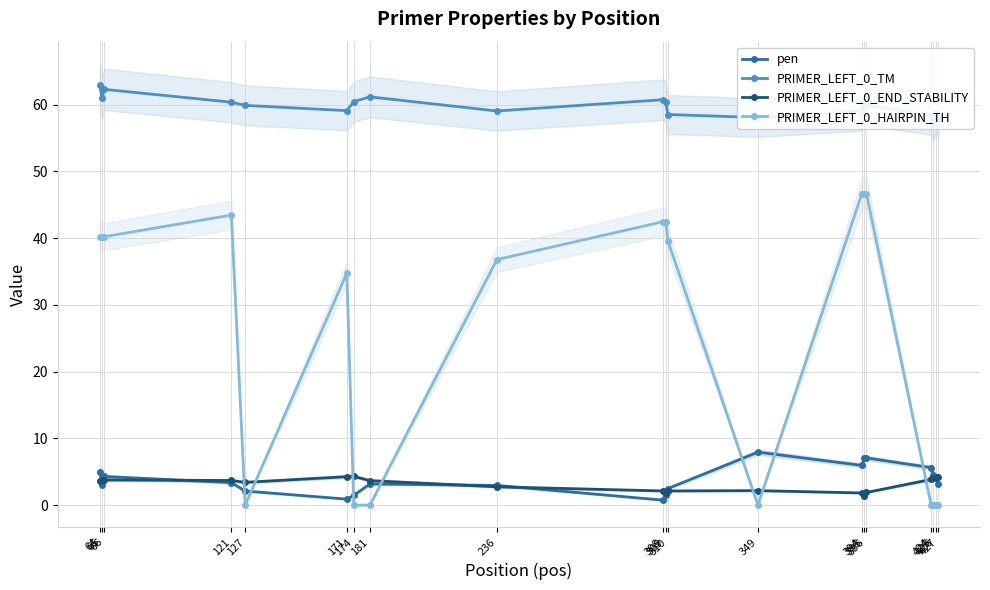

What is the average value of the PRIMER_LEFT_0_HAIRPIN_TH series?

25.0